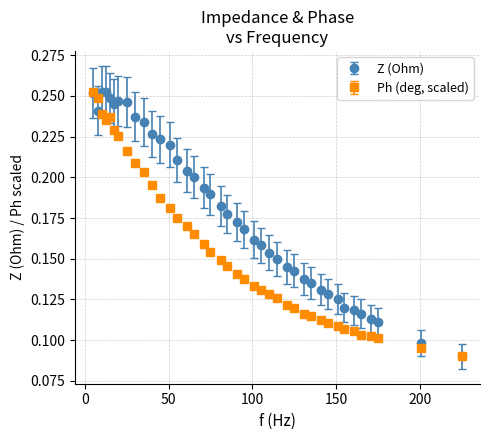

Which series has the largest total across all categories?

Z (Ohm)